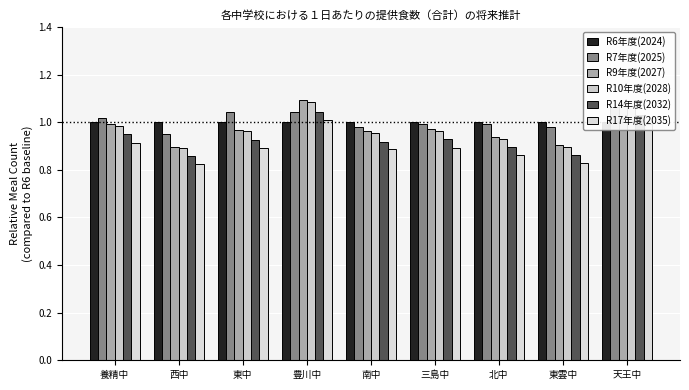

Rank the series by their maximum value, from lowest to highest.

R6年度(2024), R17年度(2035), R14年度(2032), R7年度(2025), R10年度(2028), R9年度(2027)